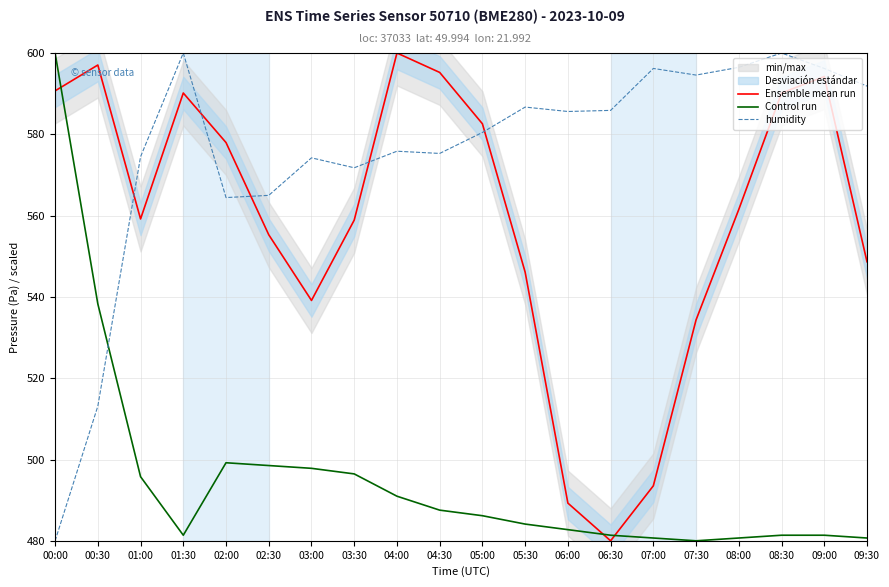

Where is the first local maximum for Control run?

02:00